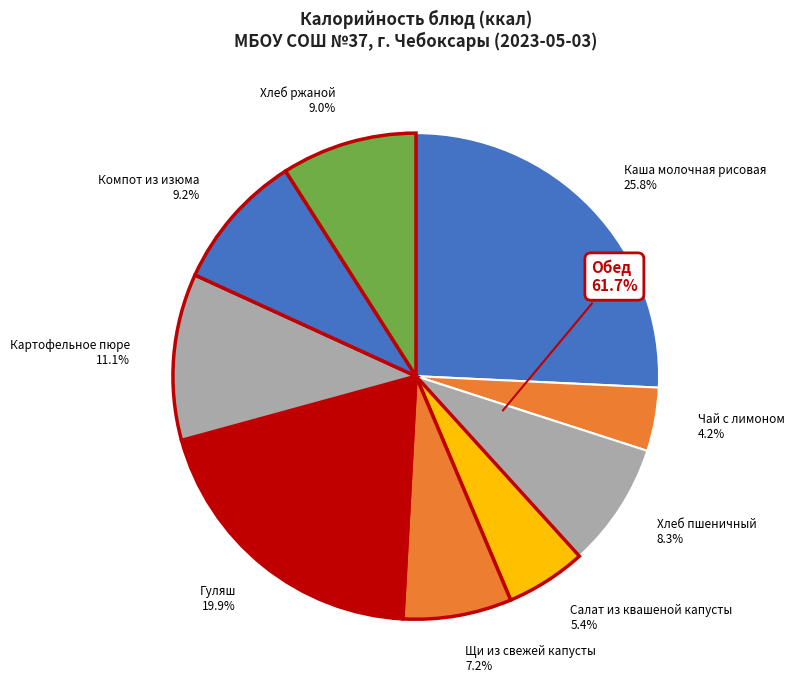

To the nearest percent, what is the difference between the Хлеб пшеничный and Салат из квашеной капусты slice percentages?

3%